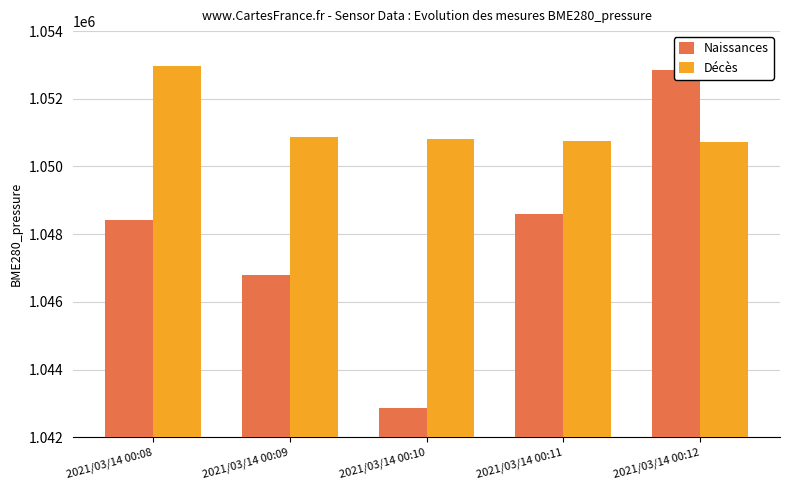

List the series in order of their overall mean, lowest first.

Naissances, Décès